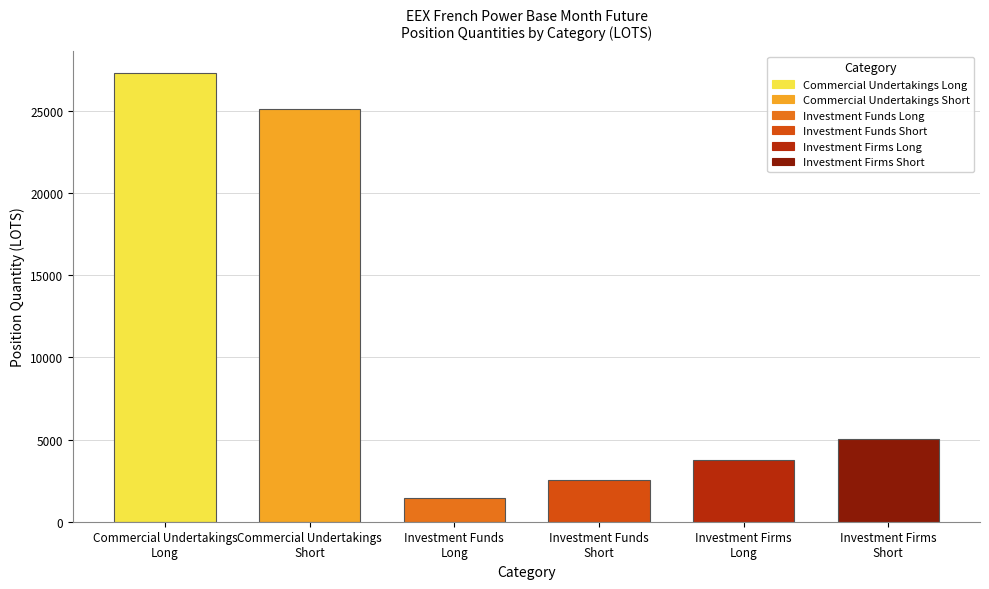

Reading right to left, transcribe all the data shown in this chart.

5057.3	3742.0	2567.1	1416.1	25111.4	27262.7